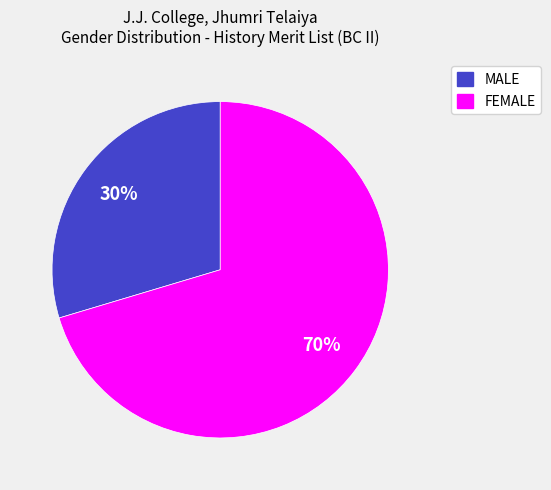

Is there a majority slice in this chart?

Yes